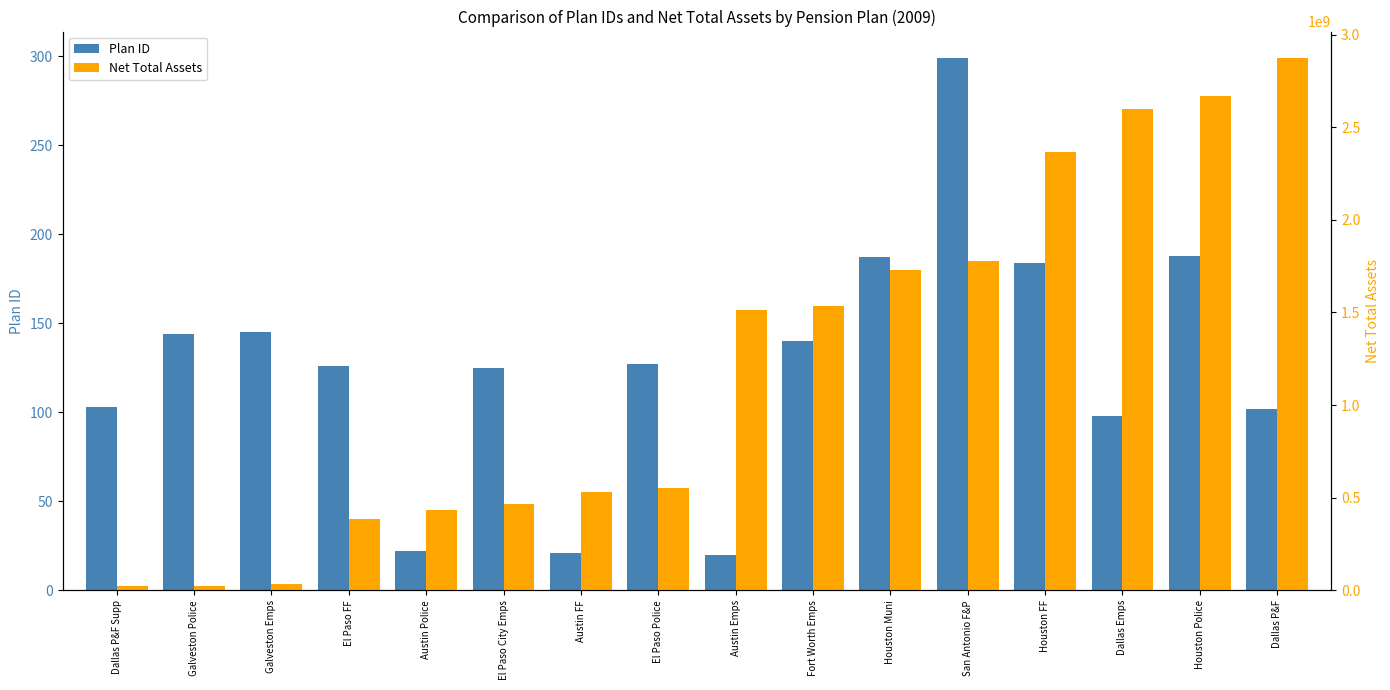

What is the minimum value for Plan ID?

20